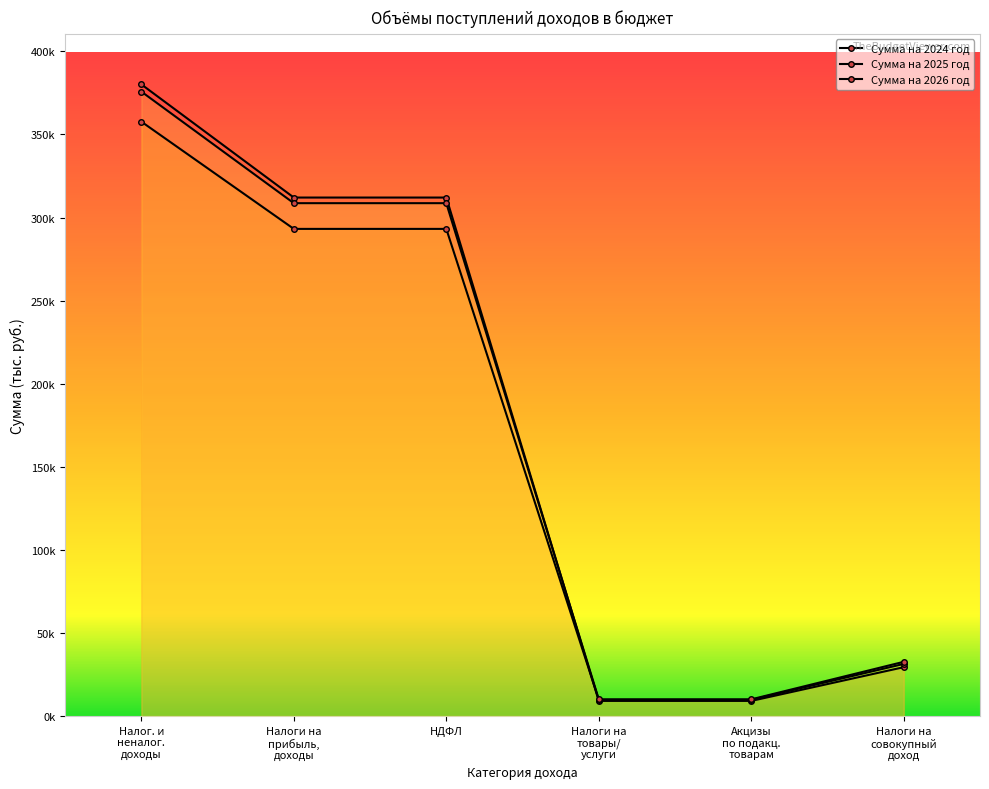

Reading left to right, list all the values displayed in this chart.

Сумма на 2024 год: 380143.1	312033.8	312033.8	9114.3	9114.3	29418.0
Сумма на 2025 год: 357699.9	293165.4	293165.4	9790.5	9790.5	31375.0
Сумма на 2026 год: 375783.3	308639.8	308639.8	10056.5	10056.5	32645.0